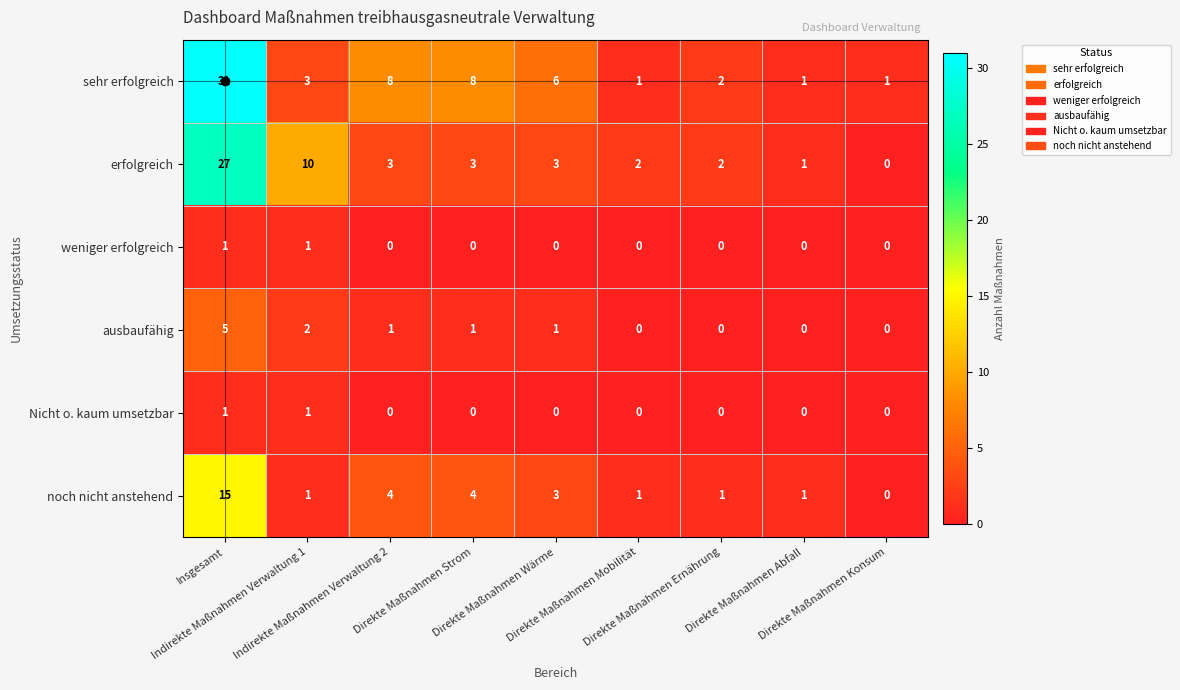

Which series has the largest range (max minus min)?

sehr erfolgreich